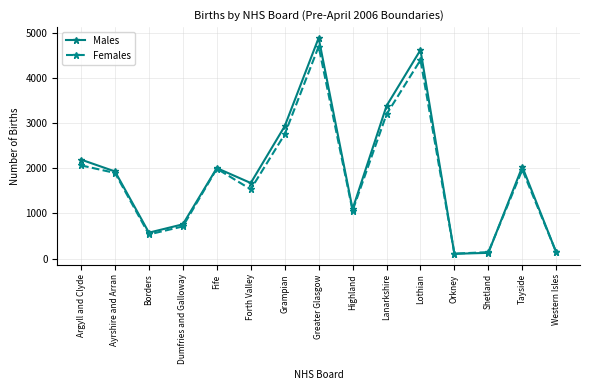

The value of Males at Grampian is 3934. True or false?

False